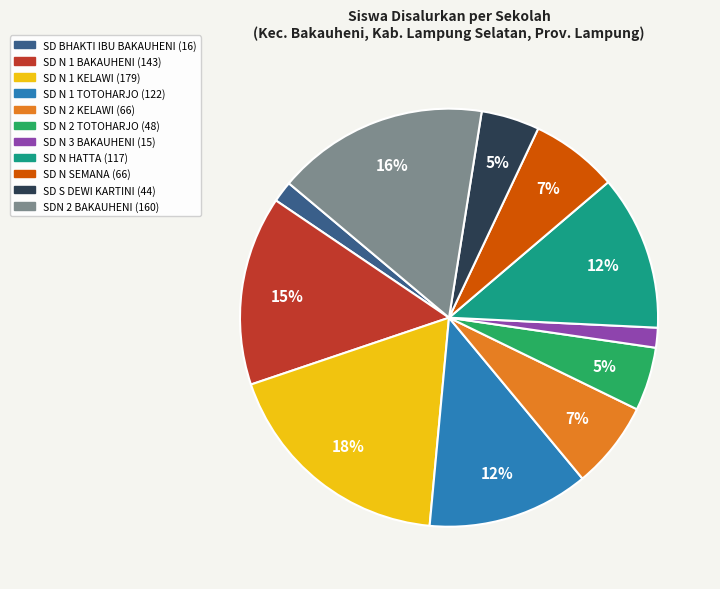

Is it true that SD N HATTA is 12% of the pie?

True